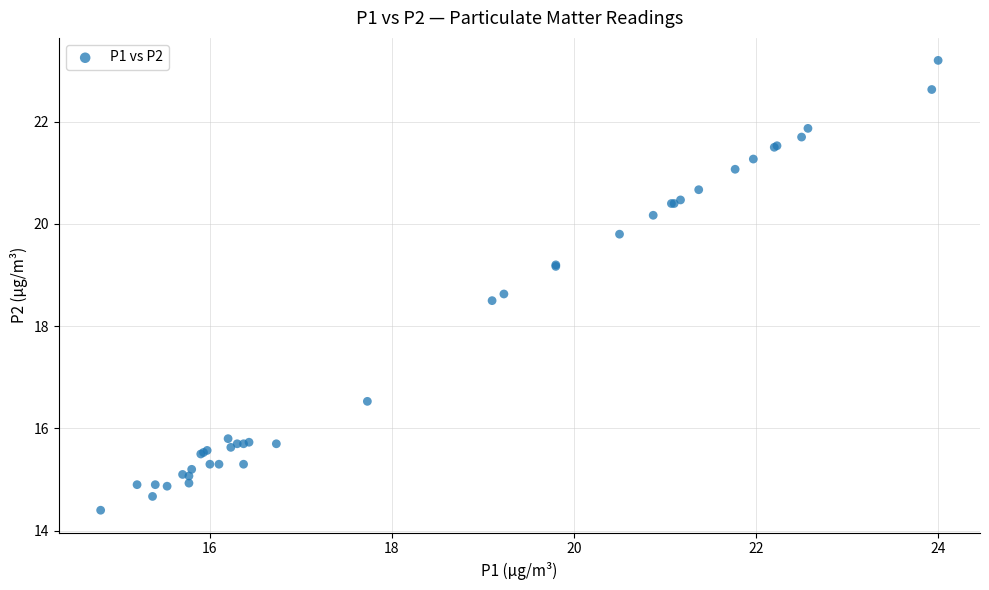

What Y value in the scatter plot is closest to 18?

18.5